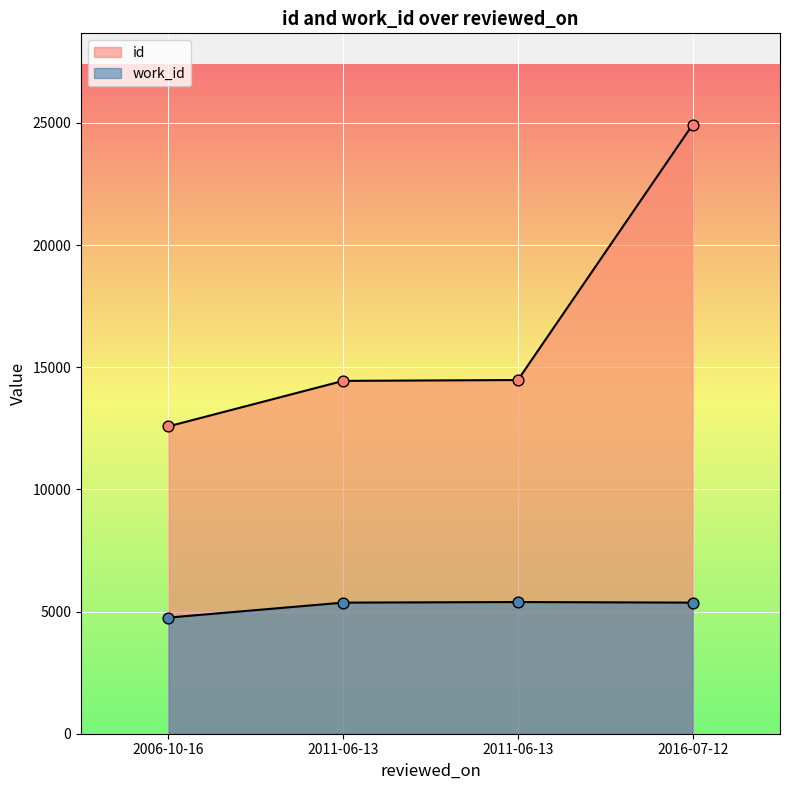

Is the value of id at 2006-10-16 greater than the value of work_id at 2011-06-13?

Yes